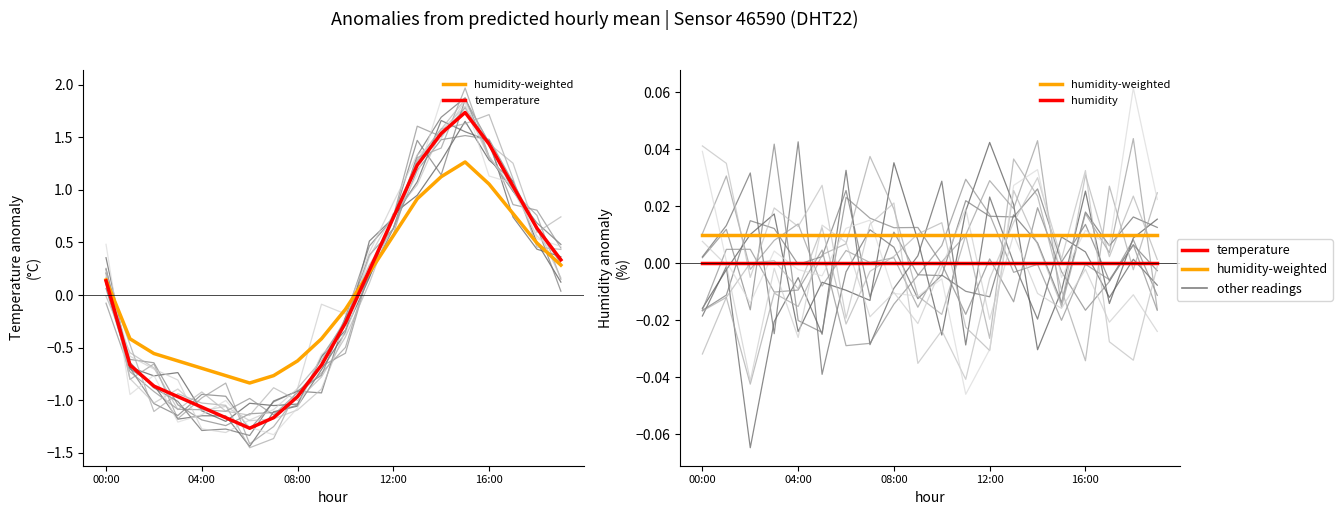

Which category has the lowest value in the humidity-weighted series?

00:00